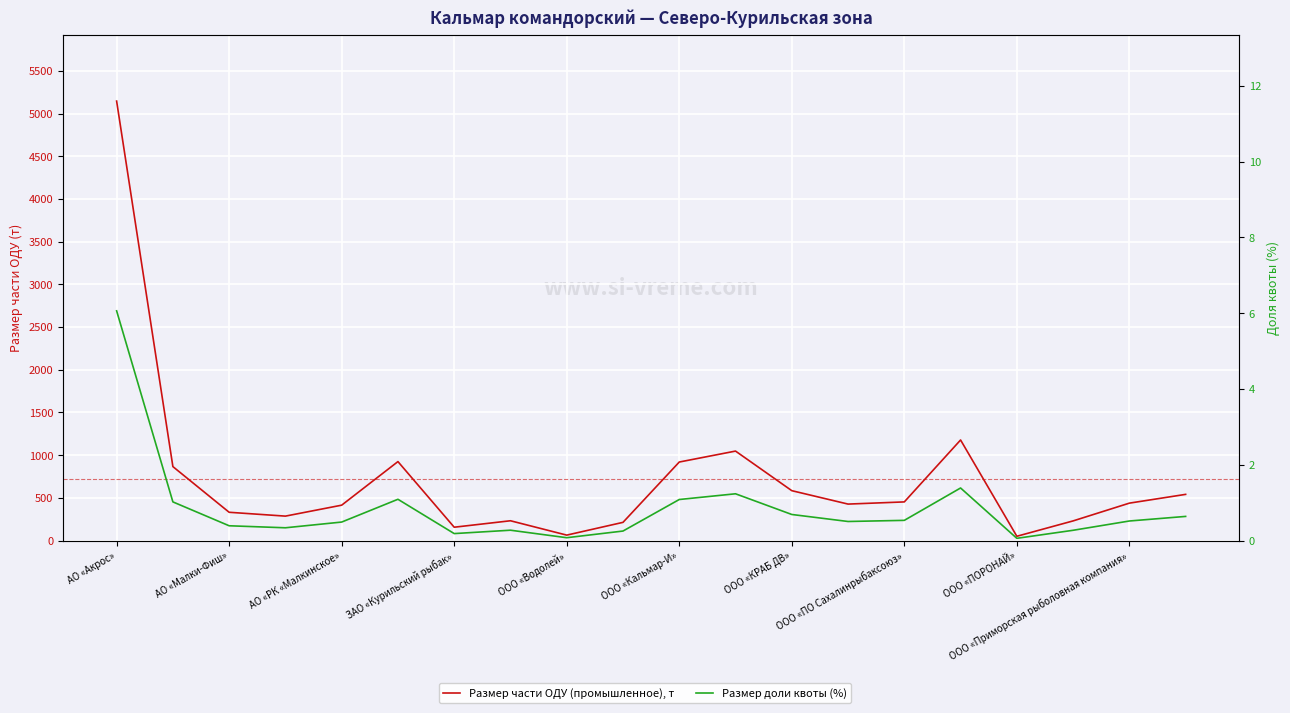

List the series in order of their peak value, lowest first.

Размер доли квоты (%), Размер части ОДУ (промышленное), т